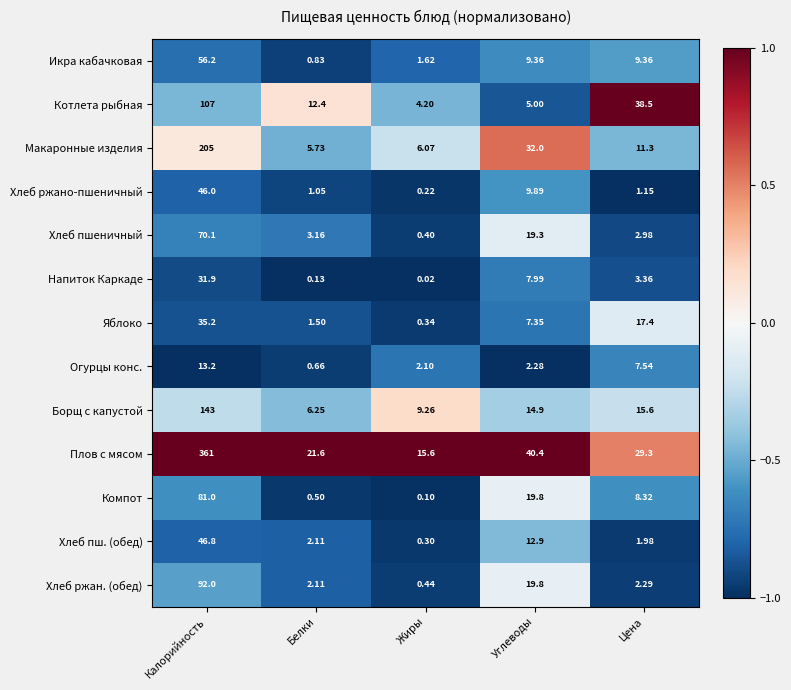

Where does the Плов с мясом series first go above 29?

Калорийность